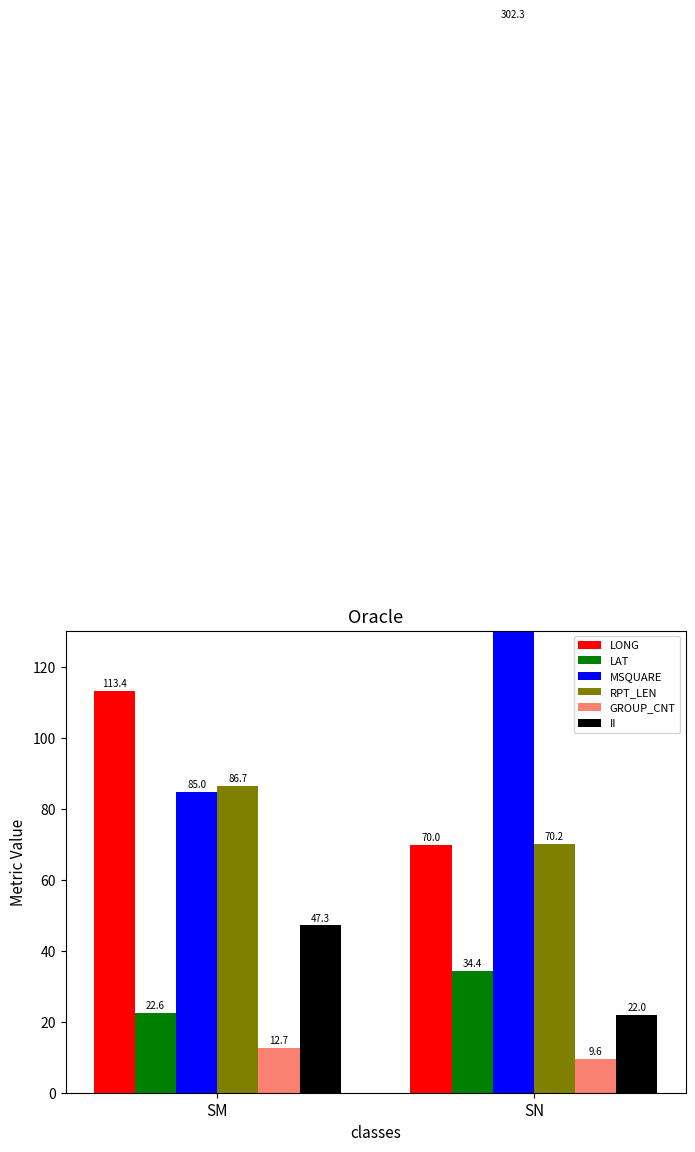

How many data points in LAT are less than 34?

1